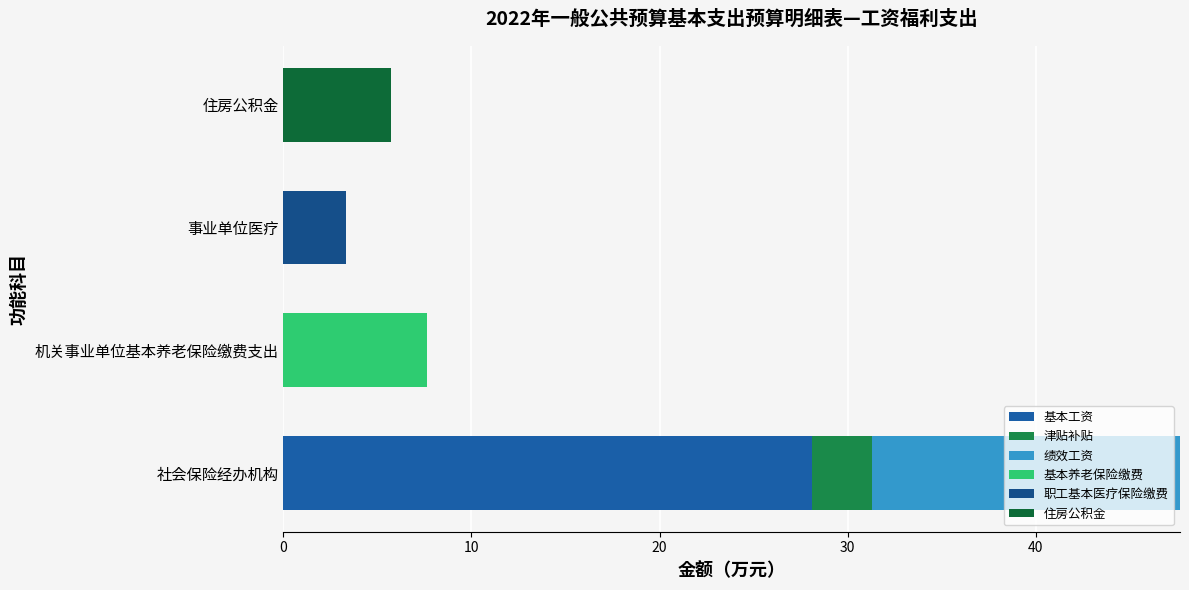

What is the sum of all 绩效工资 values?

16.4